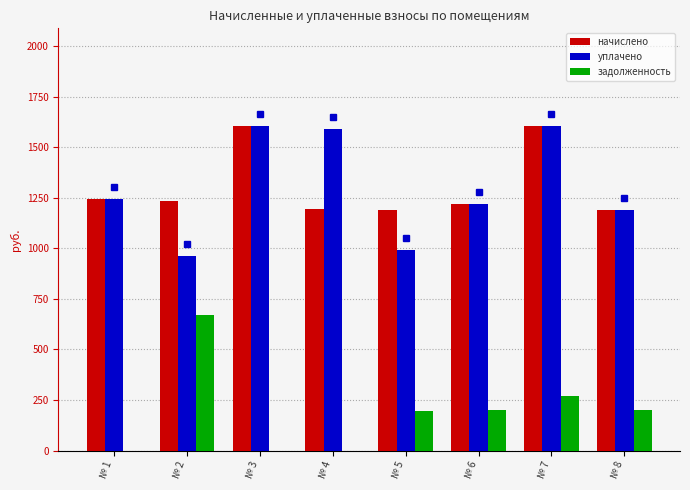

Is the value of начислено at № 3 greater than the value of задолженность at № 2?

Yes